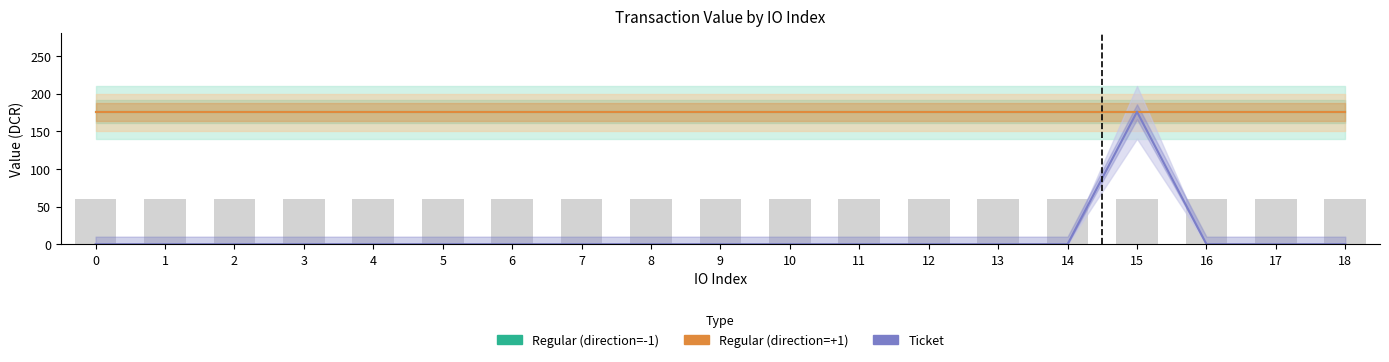

How many bars are there in each group?

3